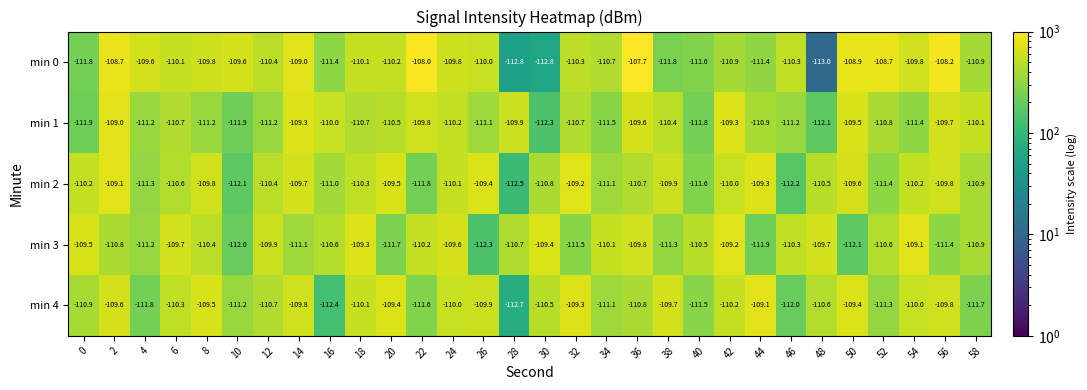

True or false: min 4 has a value of -161.0 at 16.

False